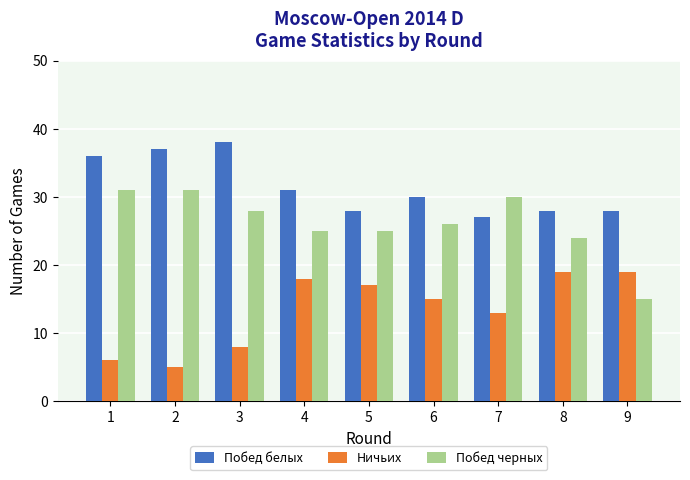

List the series in order of their peak value, highest first.

Побед белых, Побед черных, Ничьих